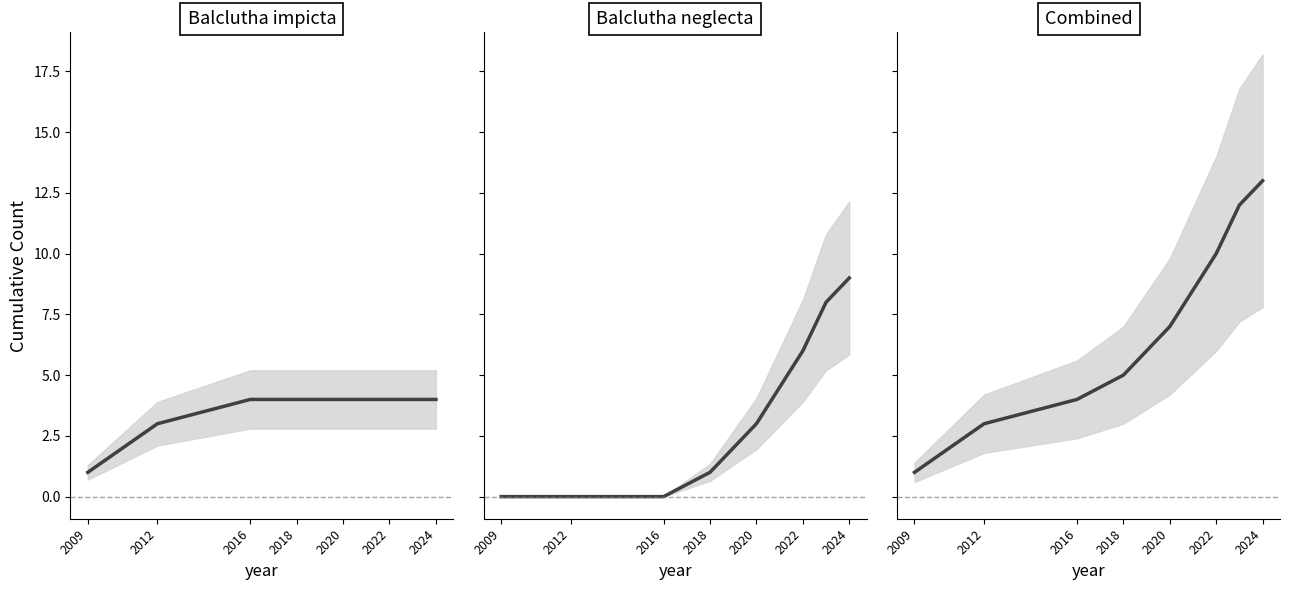

True or false: Balclutha neglecta has more than 1 points higher than both neighbors.

False